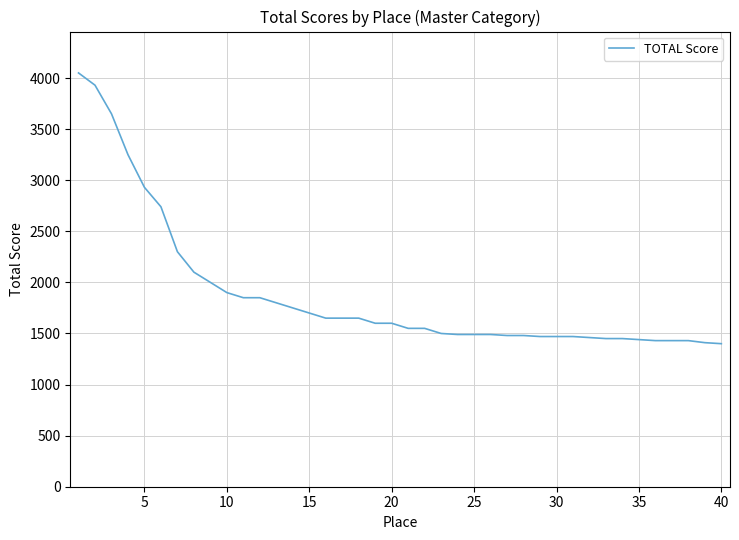

What is the difference between the maximum and minimum values?

2650